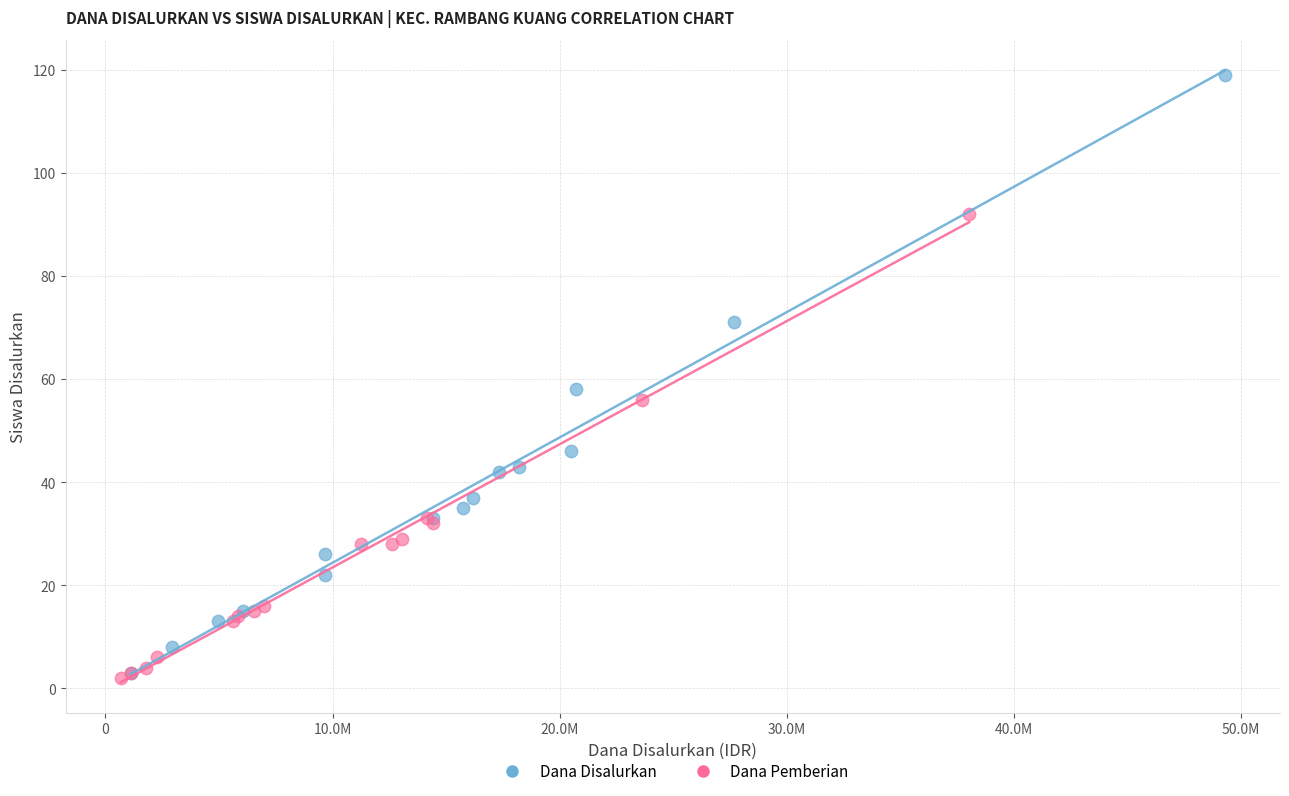

Which series has the largest Y range (max minus min)?

Dana Disalurkan